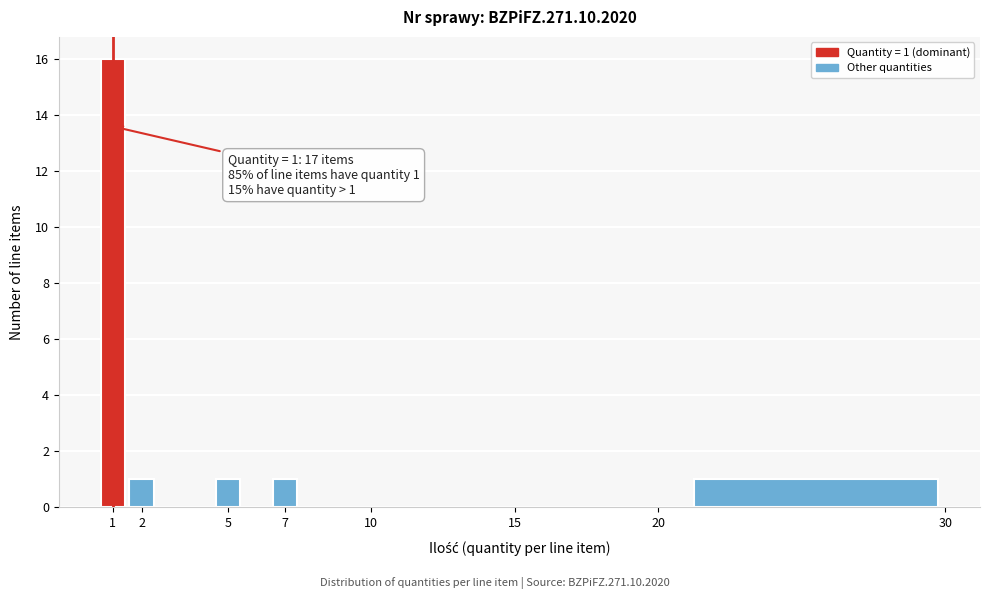

Over which range of the x-axis is the bar tallest?

0.5 to 1.5